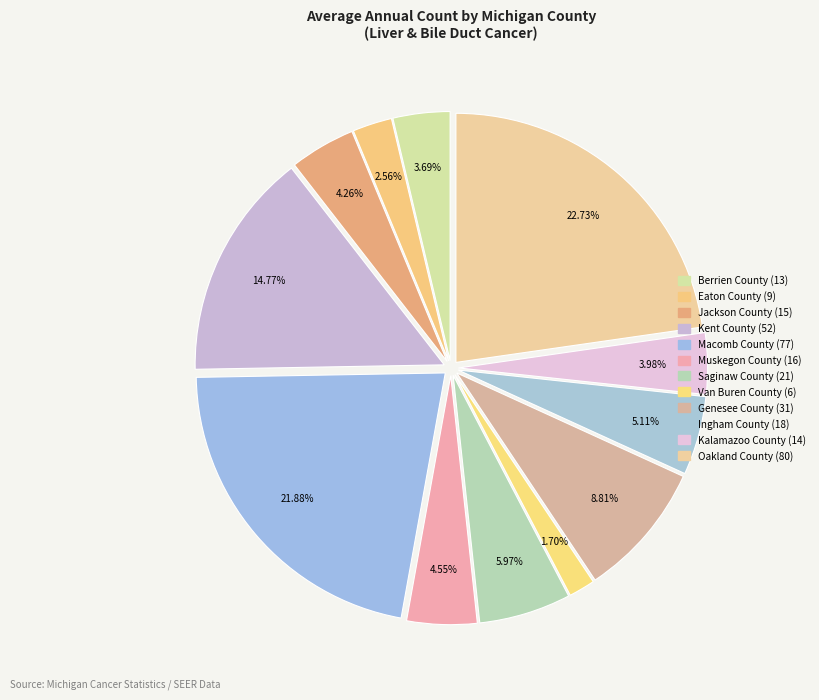

Which has a higher value, Muskegon County or Kalamazoo County?

Muskegon County